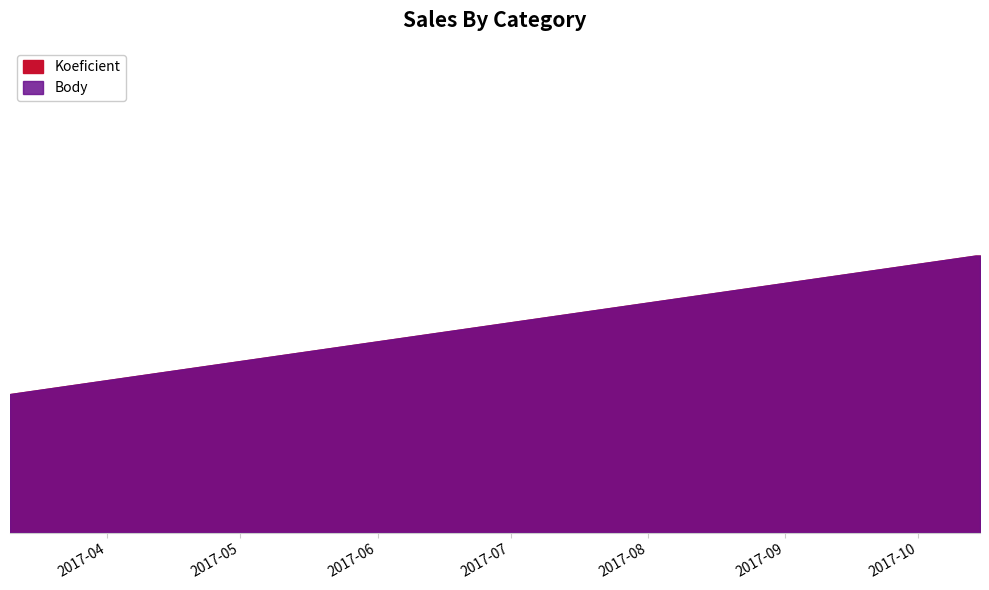

At which label is Koeficient closest to 1?

2017-03-10